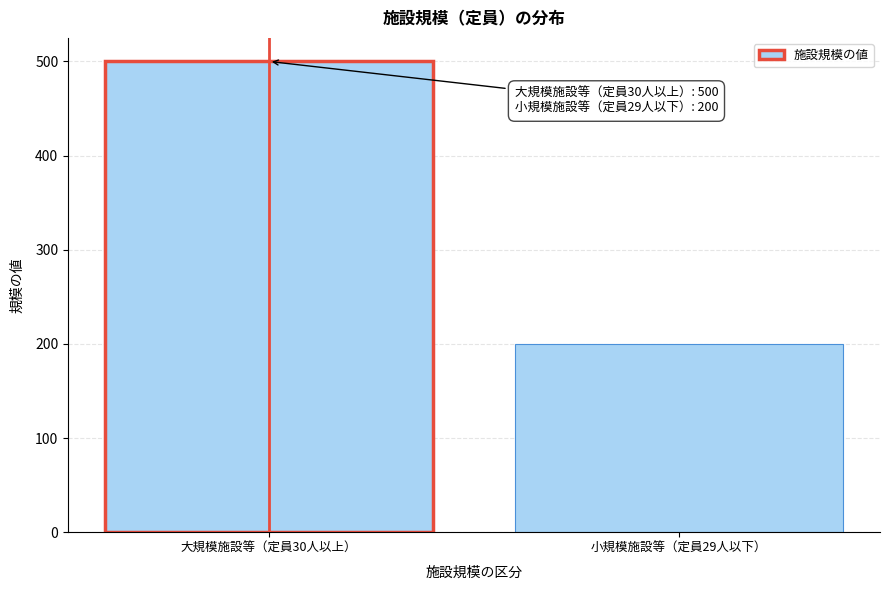

Reading left to right, list all the values displayed in this chart.

500	200